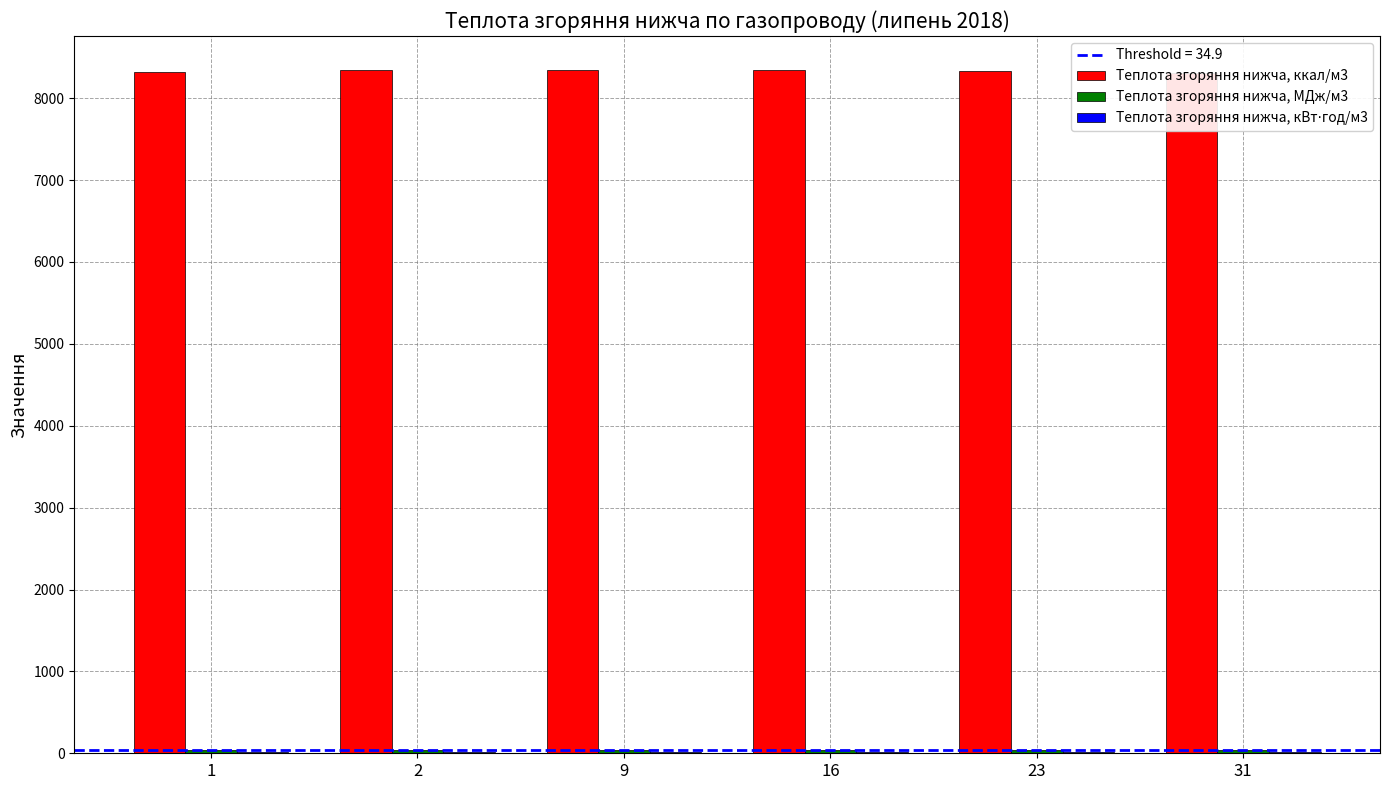

Count the Теплота згоряння нижча, кВт⋅год/м3 values in the range 9 to 10.

6